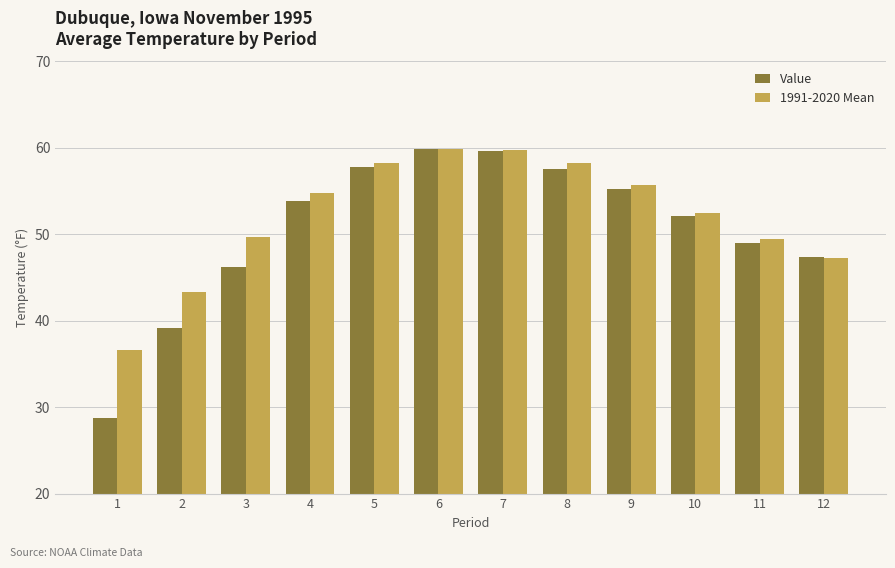

At which label is Value closest to 44?

3